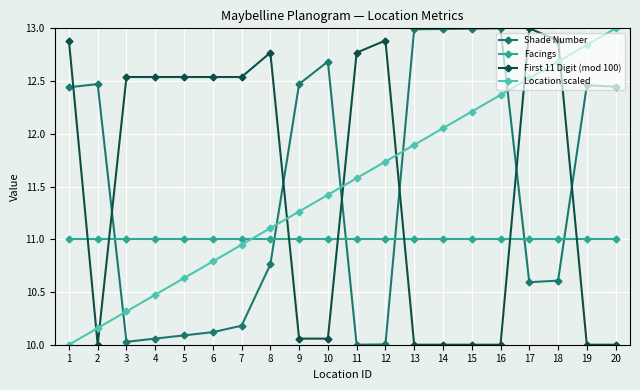

Count the number of categories in the chart.

20